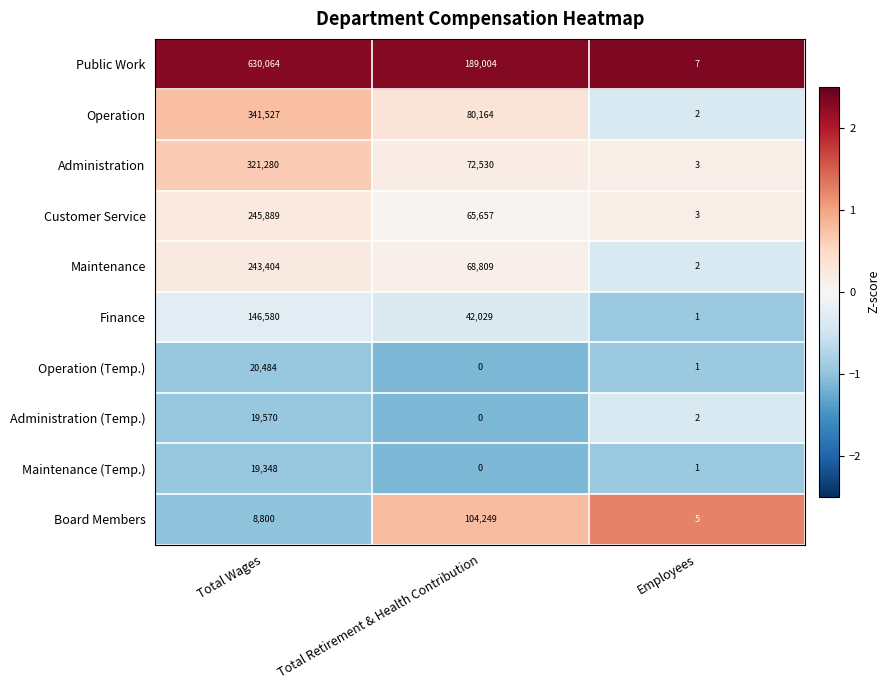

What is the difference between the Finance values at Total Wages and Employees?

146579